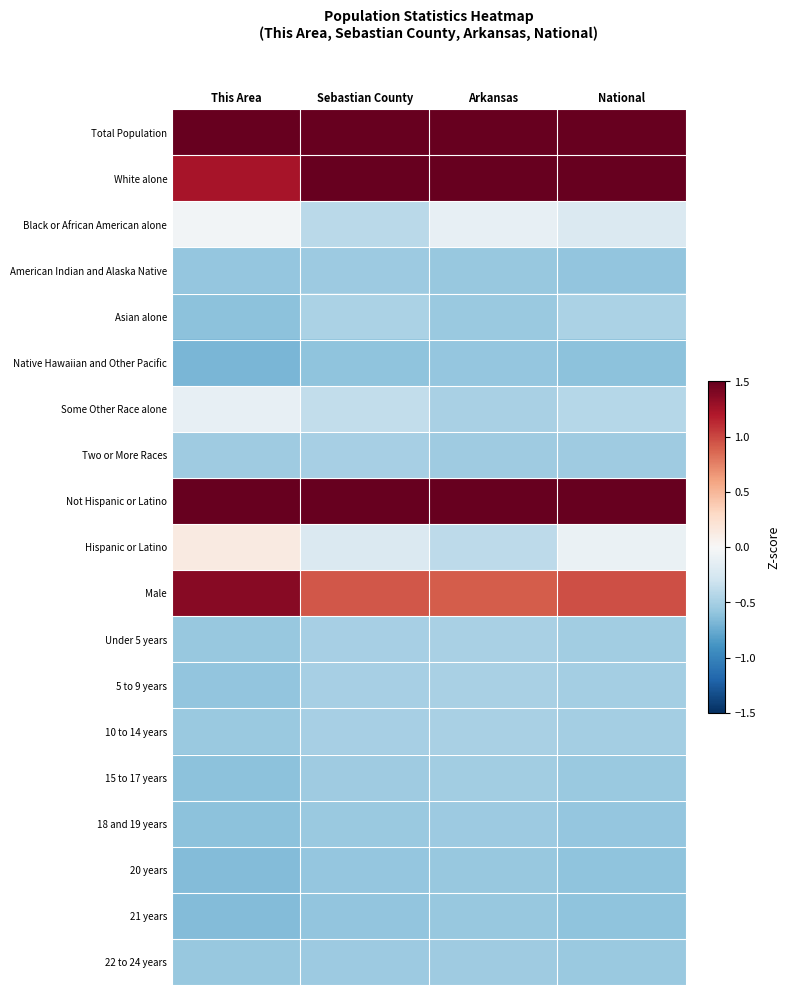

Rank the series by their maximum value, from highest to lowest.

Total Population, Not Hispanic or Latino, White alone, Male, Hispanic or Latino, Black or African American alone, Some Other Race alone, Asian alone, Under 5 years, 10 to 14 years, 5 to 9 years, Two or More Races, 15 to 17 years, 22 to 24 years, 18 and 19 years, American Indian and Alaska Native, 20 years, 21 years, Native Hawaiian and Other Pacific